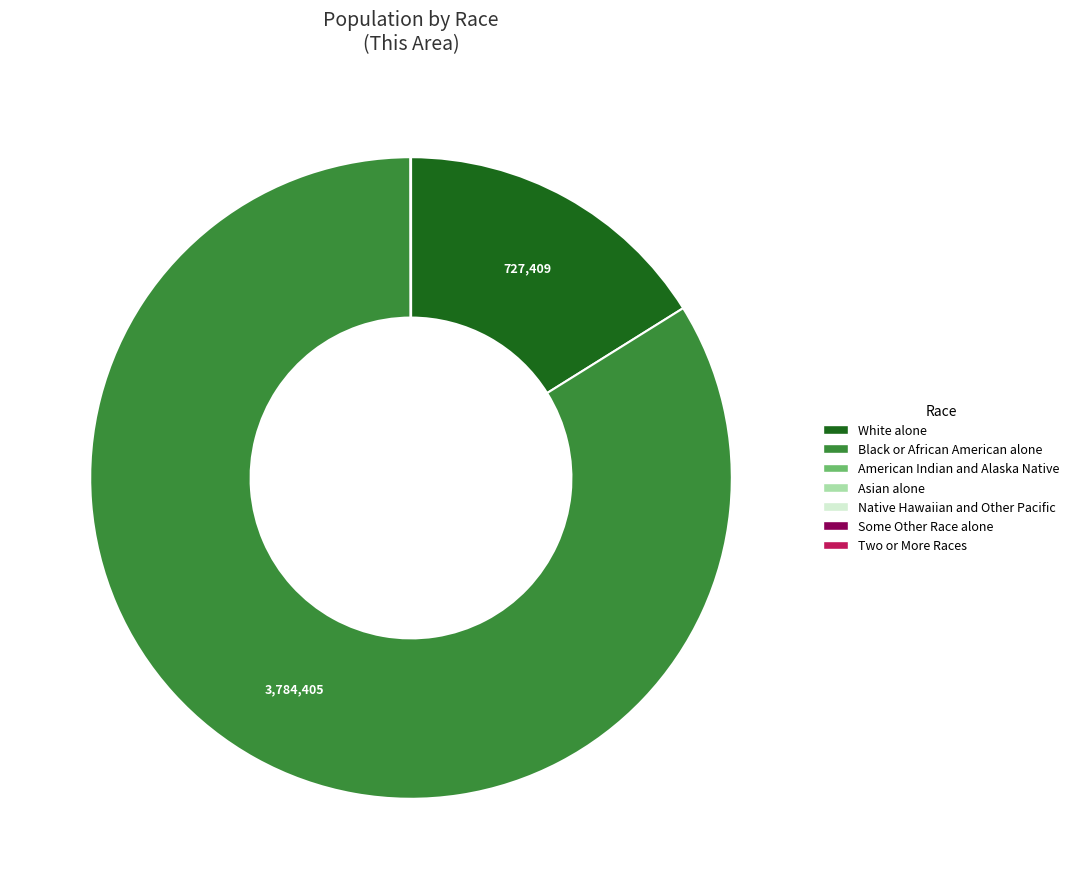

Which slice represents more than half of the pie?

Black or African American alone